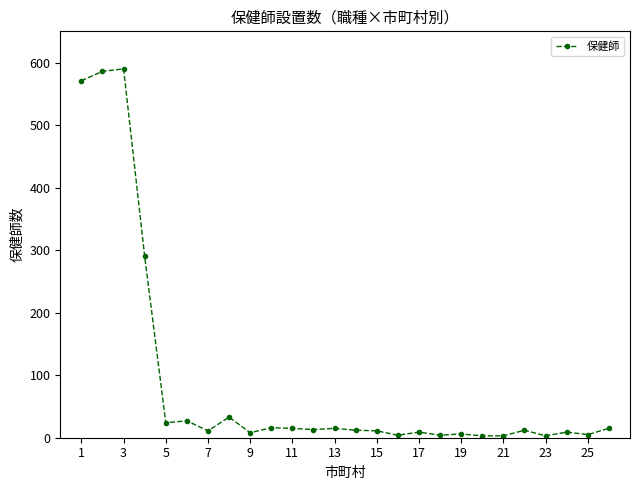

What is the difference between the maximum and minimum values?

587